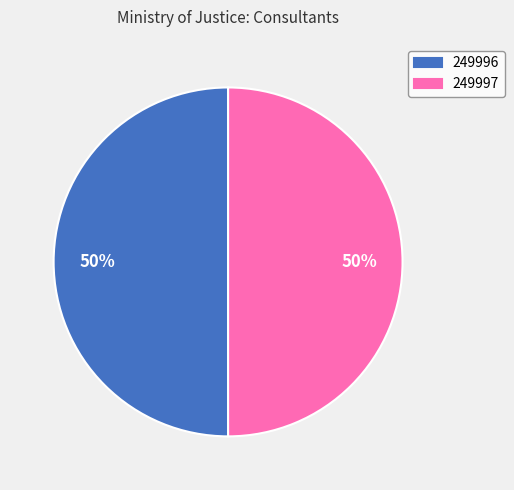

What is the ratio of the value at 249996 to the value at 249997?

1.0